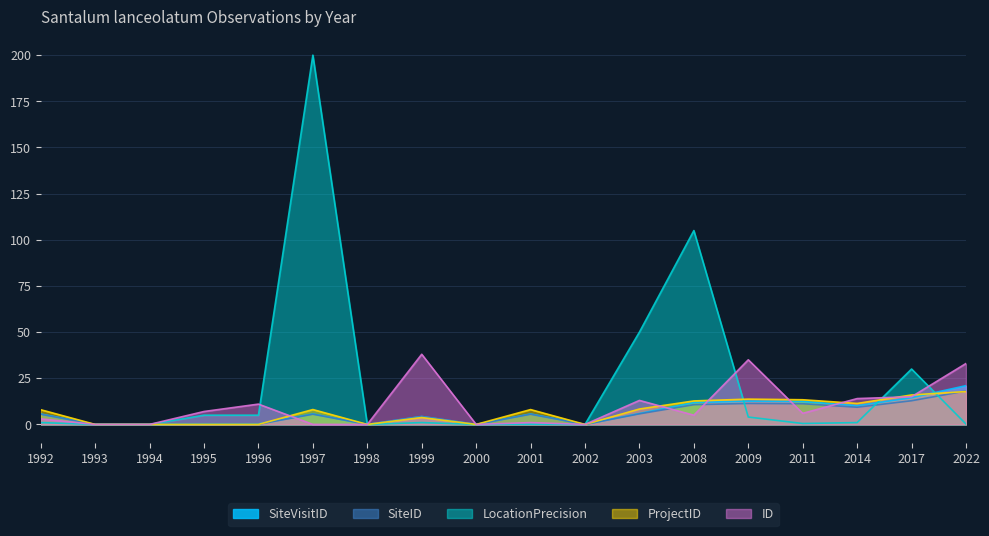

Reading left to right, extract all data points from this chart.

SiteVisitID: 5.7	0.0	0.0	0.3	0.3	5.7	0.0	4.3	0.0	5.7	0.0	5.9	11.8	12.6	12.4	10.1	14.5	21.0
SiteID: 5.5	0.0	0.0	0.1	0.1	5.5	0.0	4.2	0.0	5.5	0.0	5.7	10.7	11.4	11.2	9.3	12.8	18.1
LocationPrecision: 1.0	0.0	0.0	5.0	5.0	200.0	0.0	1.0	0.0	0.1	0.0	50.0	105.0	4.0	0.5	1.0	30.0	0.2
ProjectID: 8.0	0.0	0.0	0.0	0.0	8.1	0.0	3.7	0.0	8.0	0.0	8.3	12.7	13.7	13.4	11.4	16.0	17.8
ID: 3.0	0.0	0.0	7.0	11.0	0.0	0.0	38.0	0.0	1.0	0.0	13.0	5.0	35.0	6.0	14.0	15.0	33.0